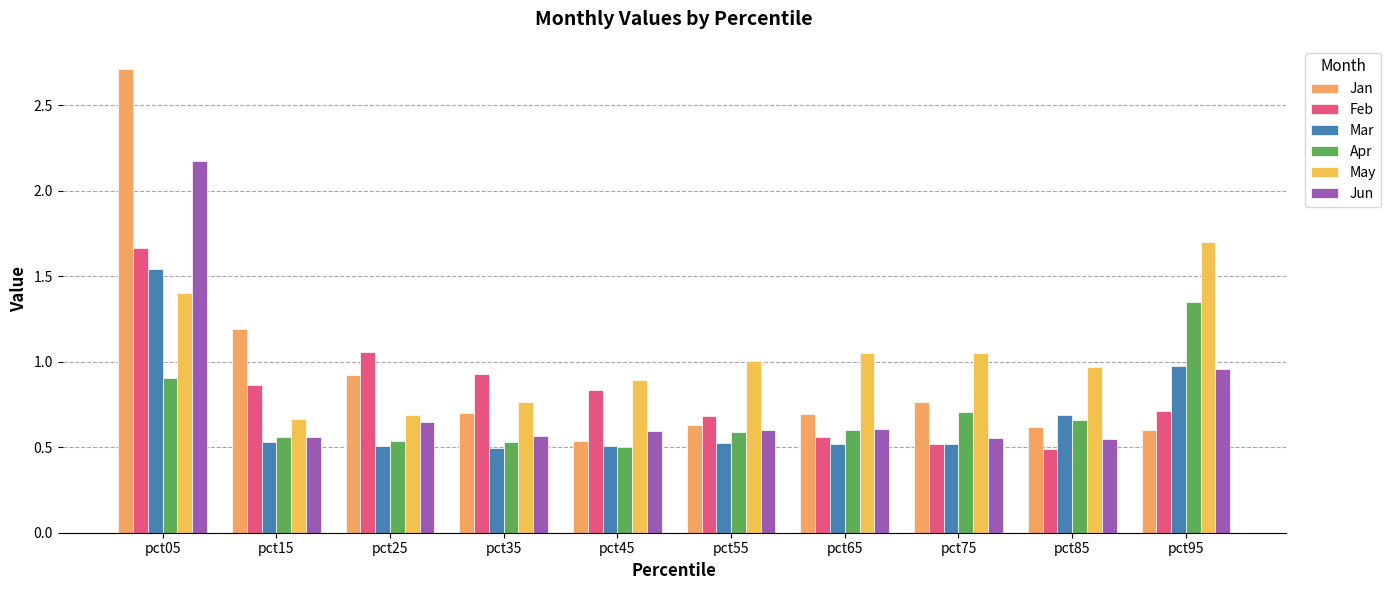

Is the value of Jun at pct05 greater than the value of Feb at pct85?

Yes